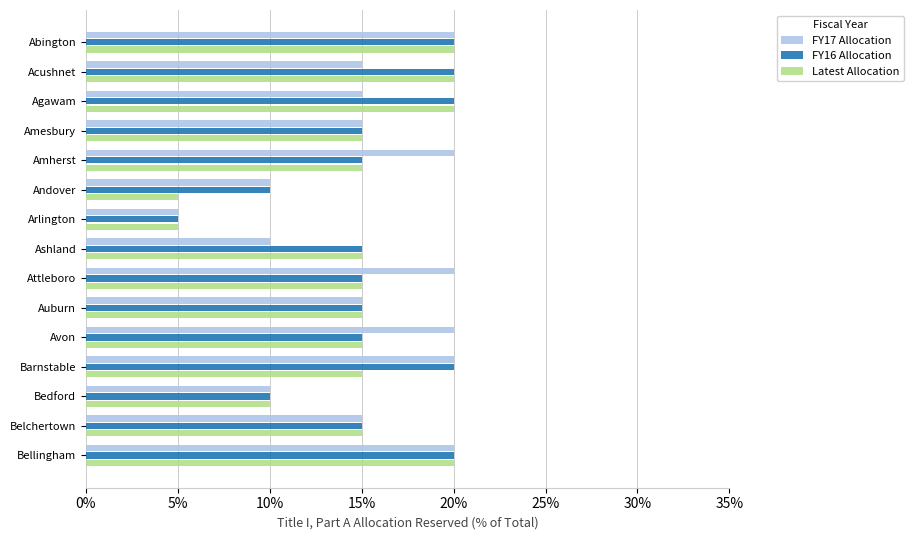

Are the bars horizontal?

Yes